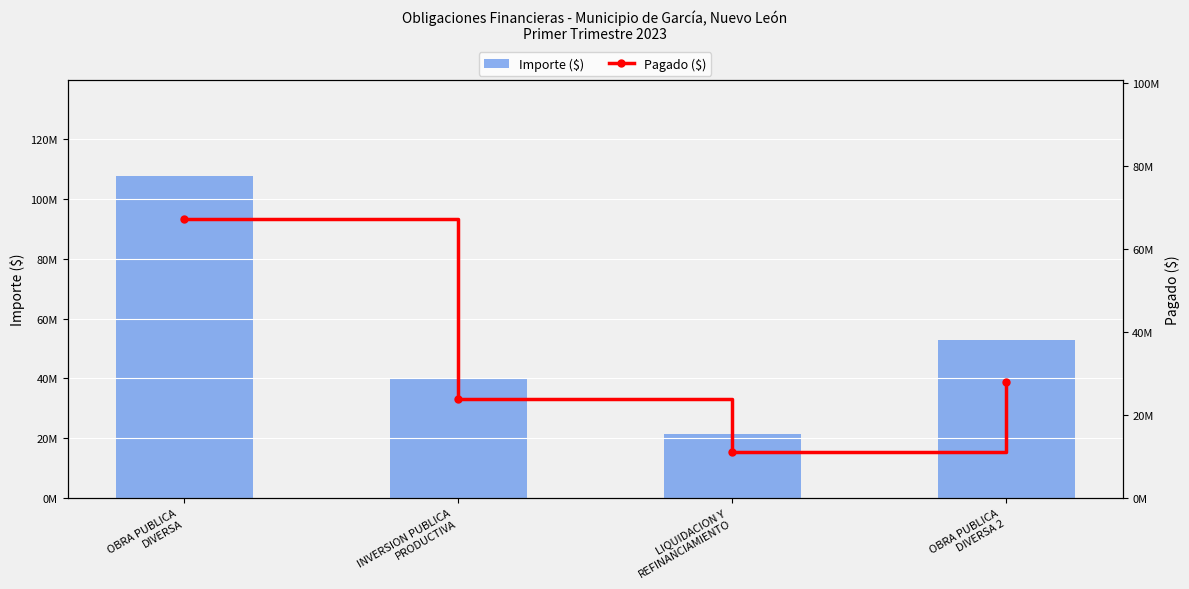

Which series has the largest range (max minus min)?

Importe ($)